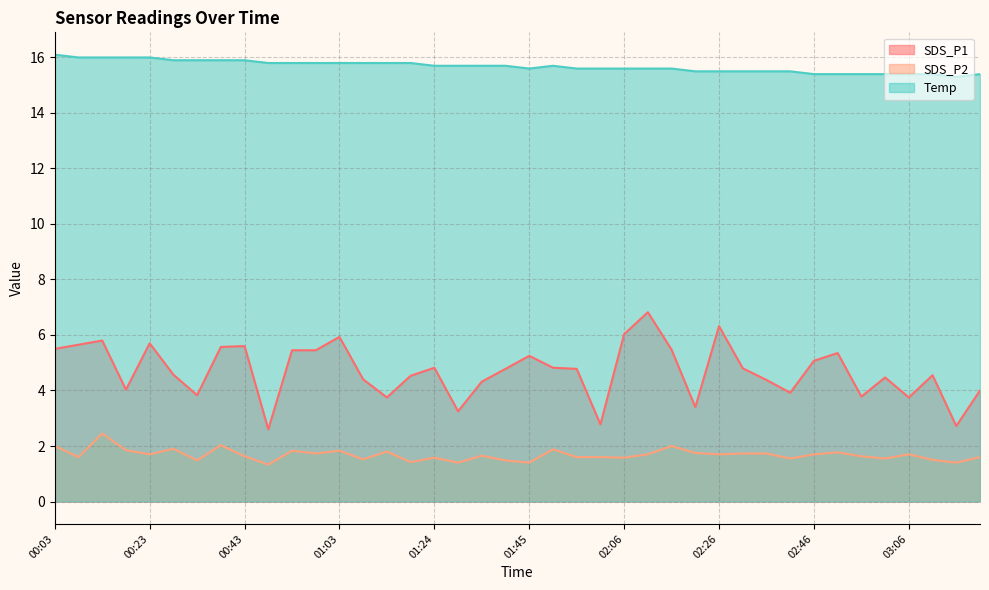

List the series in order of their peak value, highest first.

Temp, SDS_P1, SDS_P2